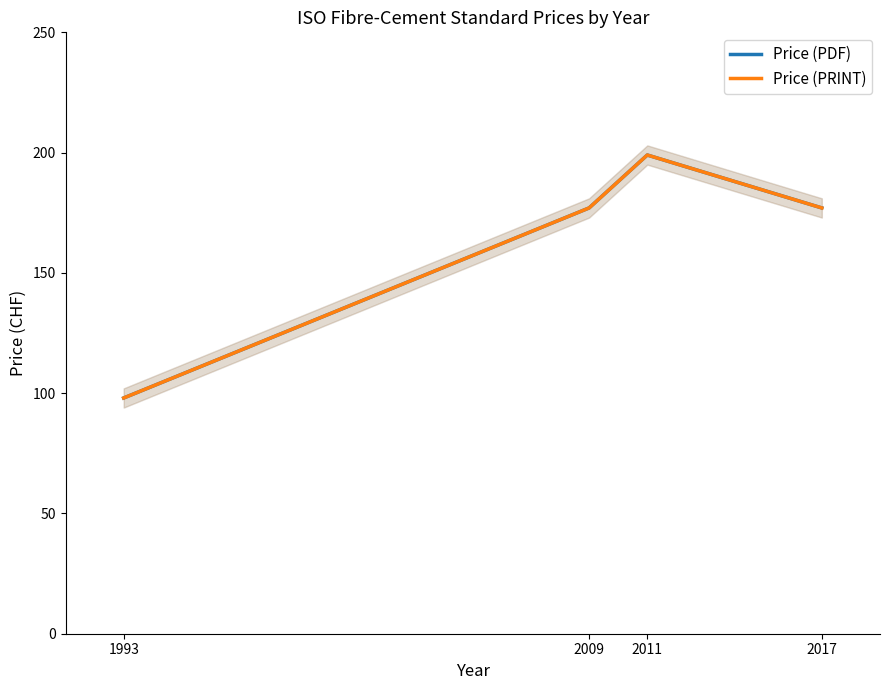

Is the value of Price (PRINT) at 2009 greater than the value of Price (PDF) at 1993?

Yes